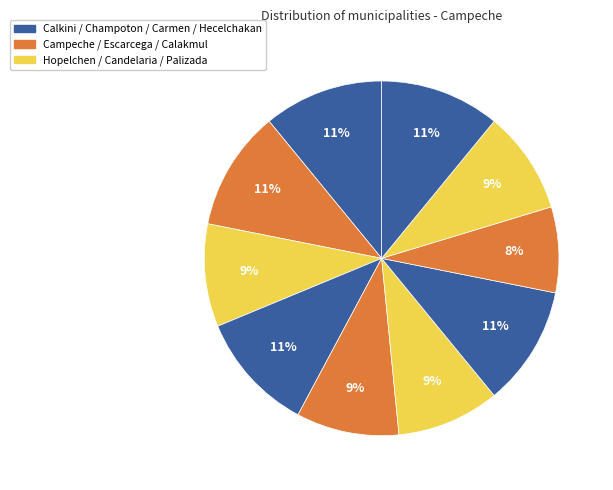

Count the number of slices in the pie.

10